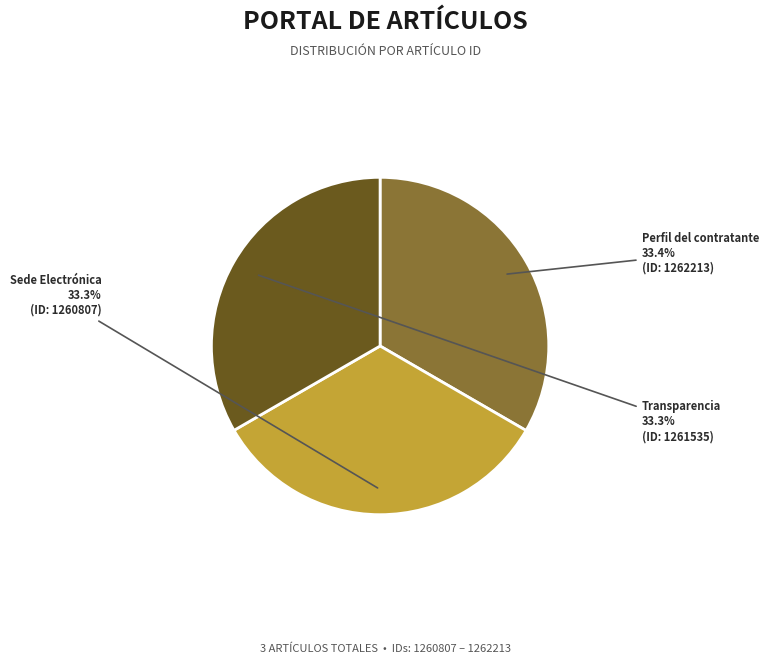

Approximately how many times larger is the value at Sede Electrónica compared to Transparencia?

1.0